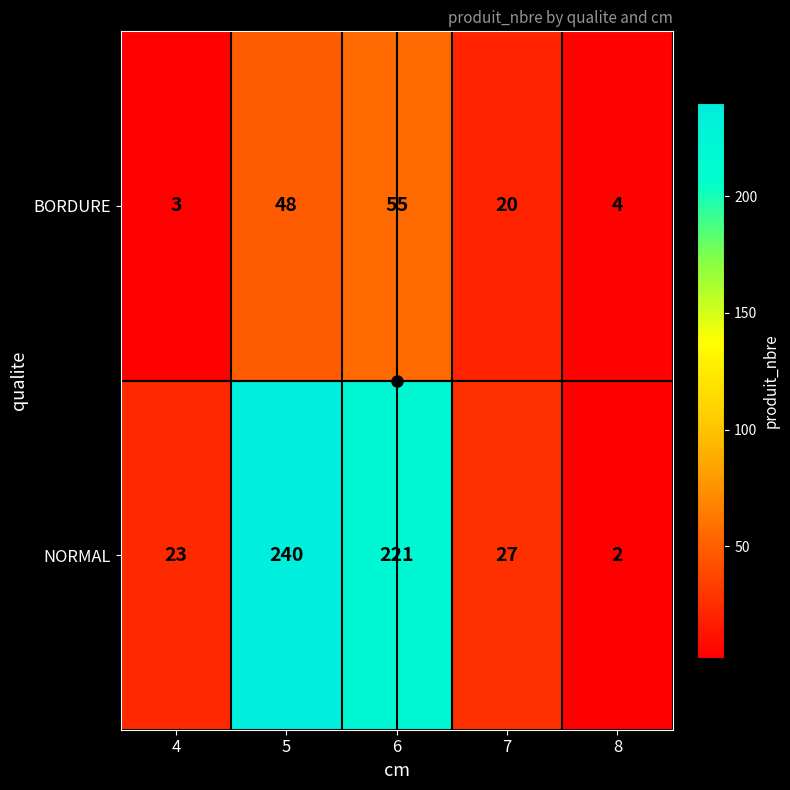

Rank the series by their average value, from highest to lowest.

NORMAL, BORDURE